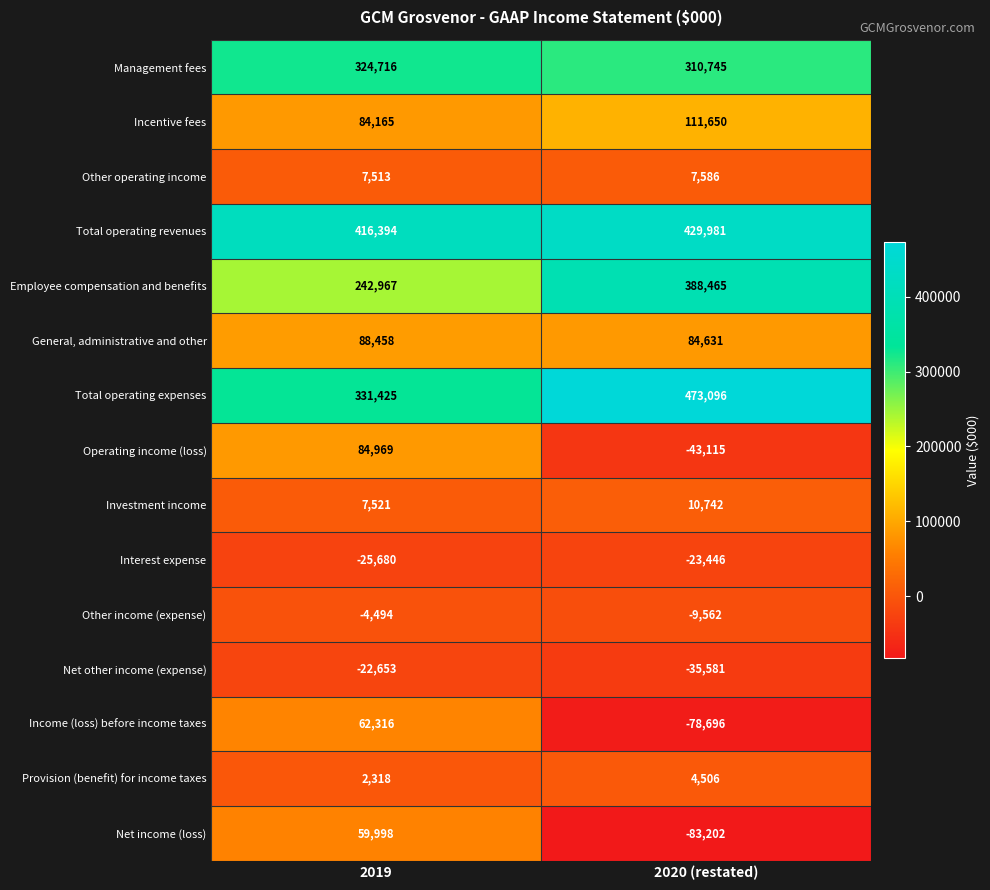

What is the maximum value shown in the chart?

473096